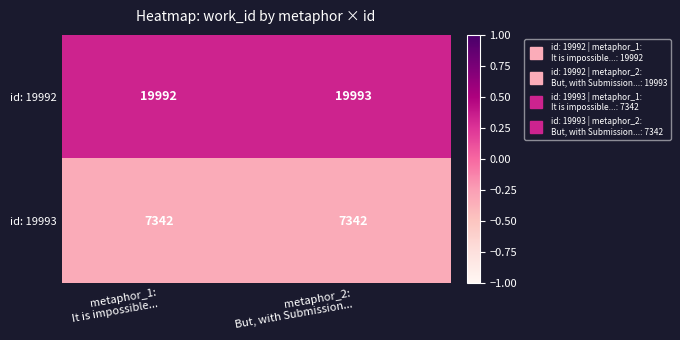

Rank the series by their maximum value, from highest to lowest.

id: 19992, id: 19993